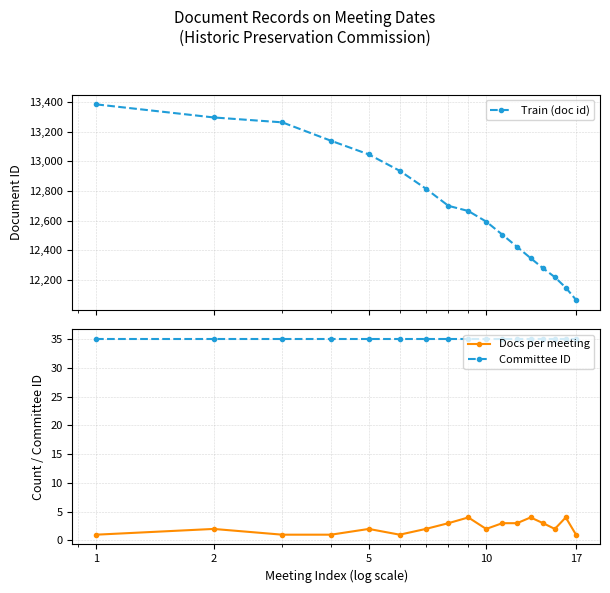

True or false: Train (doc id) and Committee ID intersect in this chart.

False